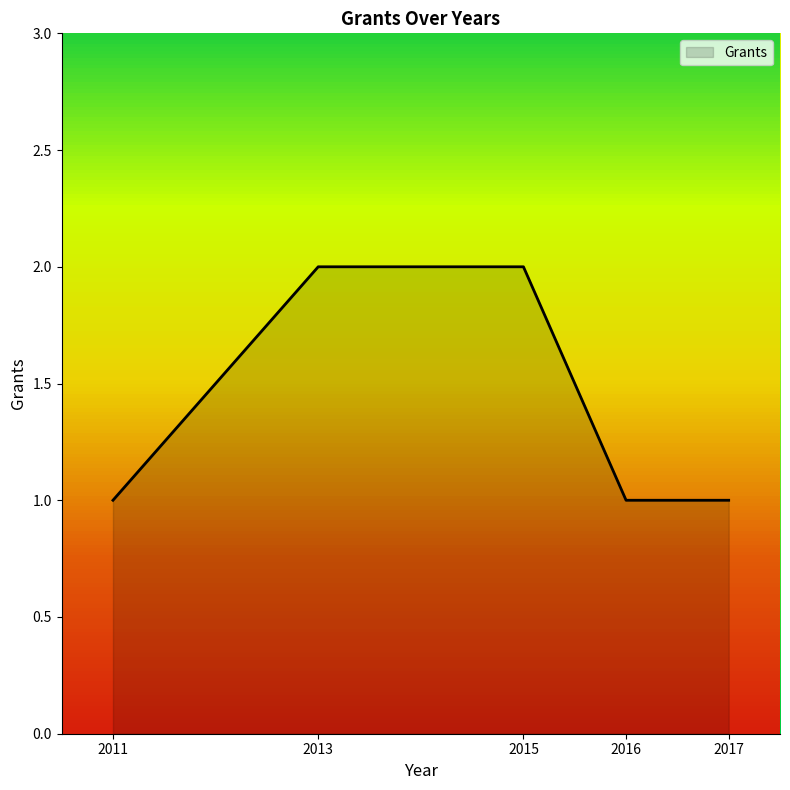

The chart shows a value of 1 at 2011. True or false?

True